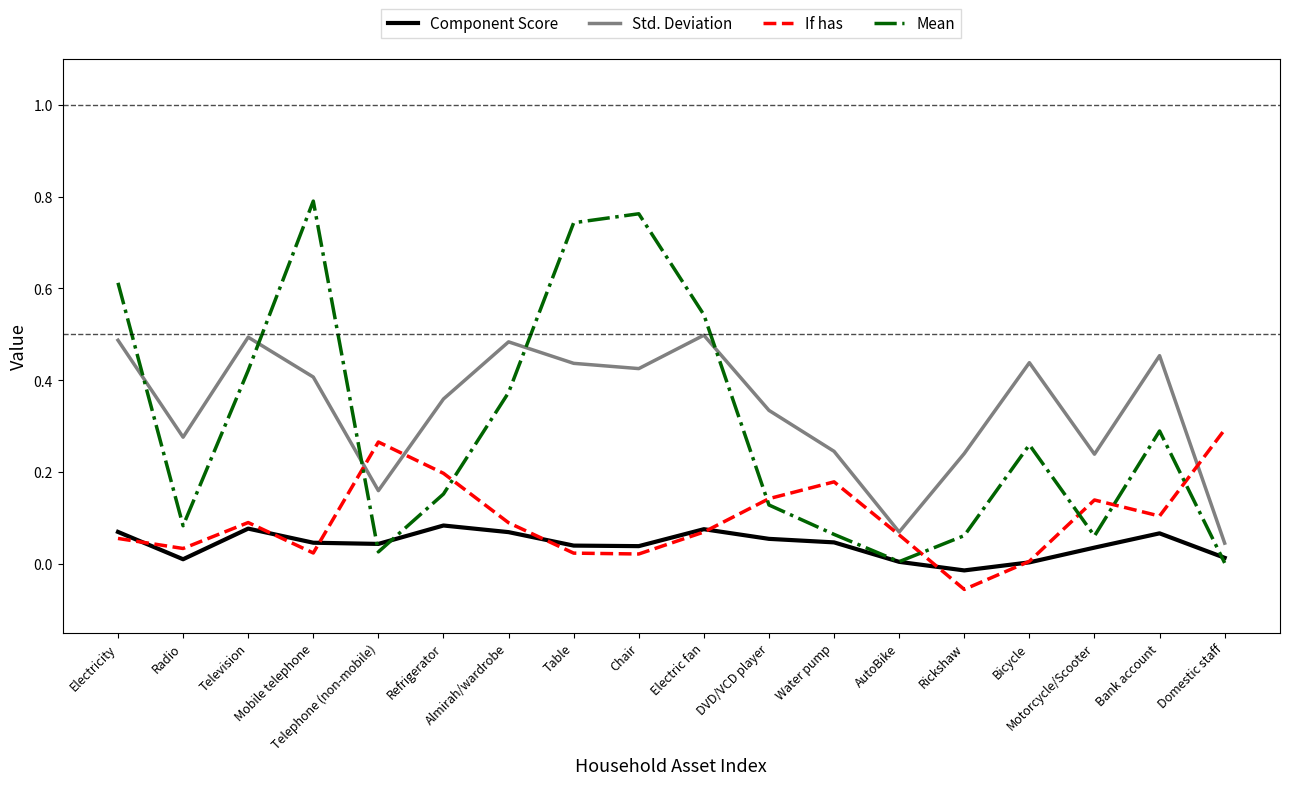

True or false: Std. Deviation and Component Score intersect in this chart.

False